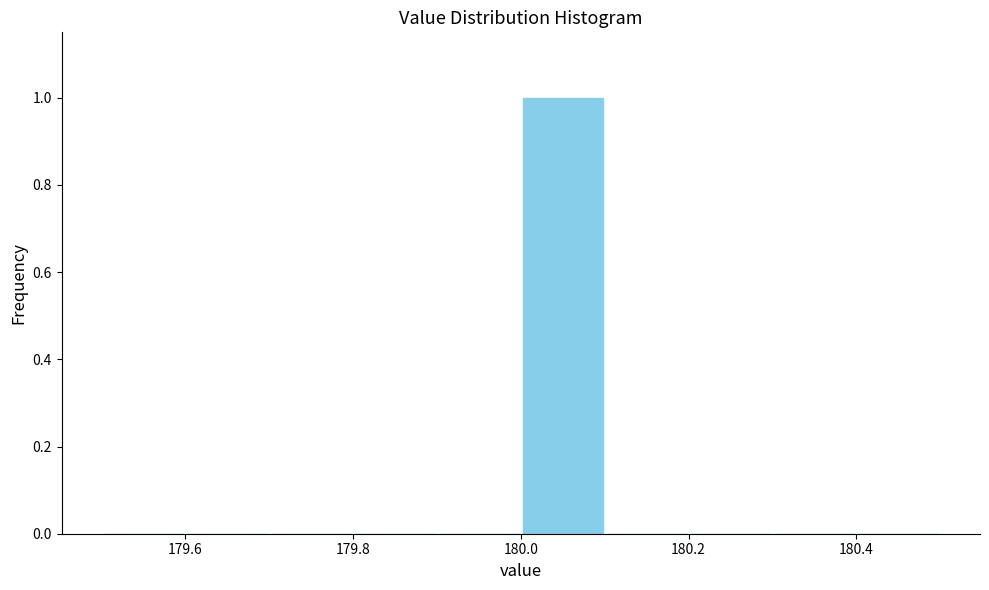

Reading left to right, list every bar in this chart as the range it spans on the x-axis followed by its height. The values are not printed on the chart, so give them approximately, as read against the axis.

179.5 to 179.6: 0
179.6 to 179.7: 0
179.7 to 179.8: 0
179.8 to 179.9: 0
179.9 to 180.0: 0
180.0 to 180.1: 1
180.1 to 180.2: 0
180.2 to 180.3: 0
180.3 to 180.4: 0
180.4 to 180.5: 0